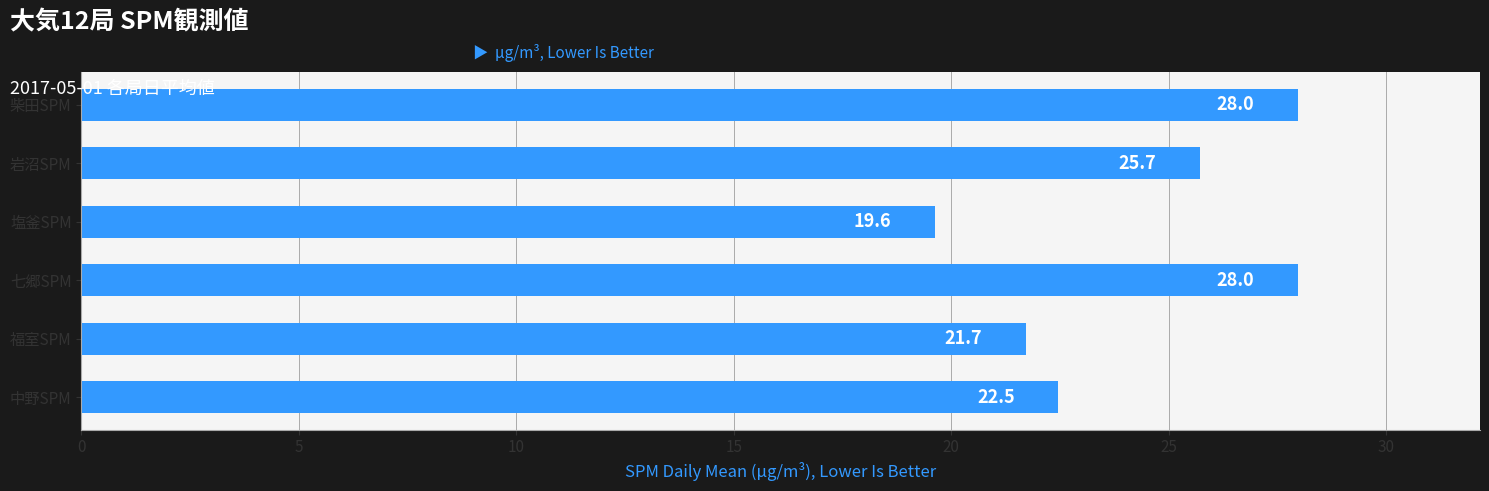

What is the difference between the second highest and minimum values?

8.3